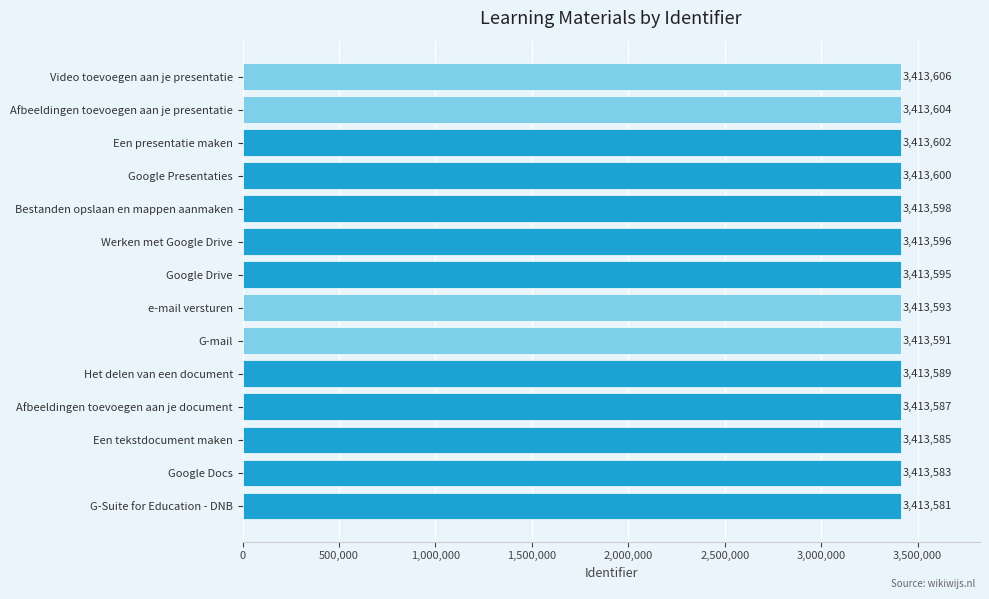

What is the change in value from e-mail versturen to Google Presentaties?

+7